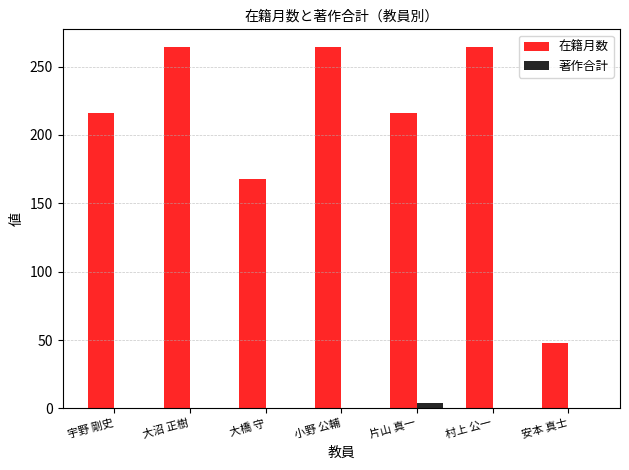

Reading left to right, extract all data points from this chart.

在籍月数: 宇野 剛史=216	大沼 正樹=264	大橋 守=168	小野 公輔=264	片山 真一=216	村上 公一=264	安本 真士=48
著作合計: 宇野 剛史=0	大沼 正樹=0	大橋 守=0	小野 公輔=0	片山 真一=4	村上 公一=0	安本 真士=0